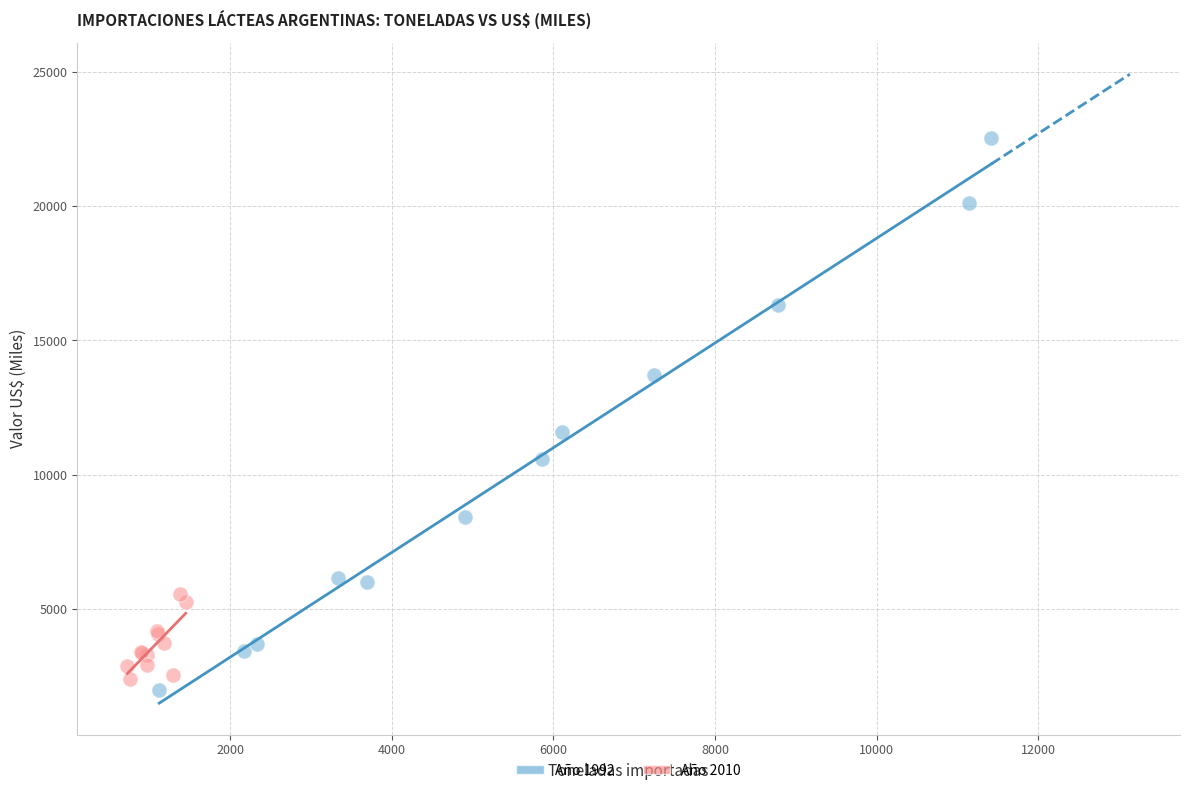

Which series has the widest spread of Y values?

Año 1992